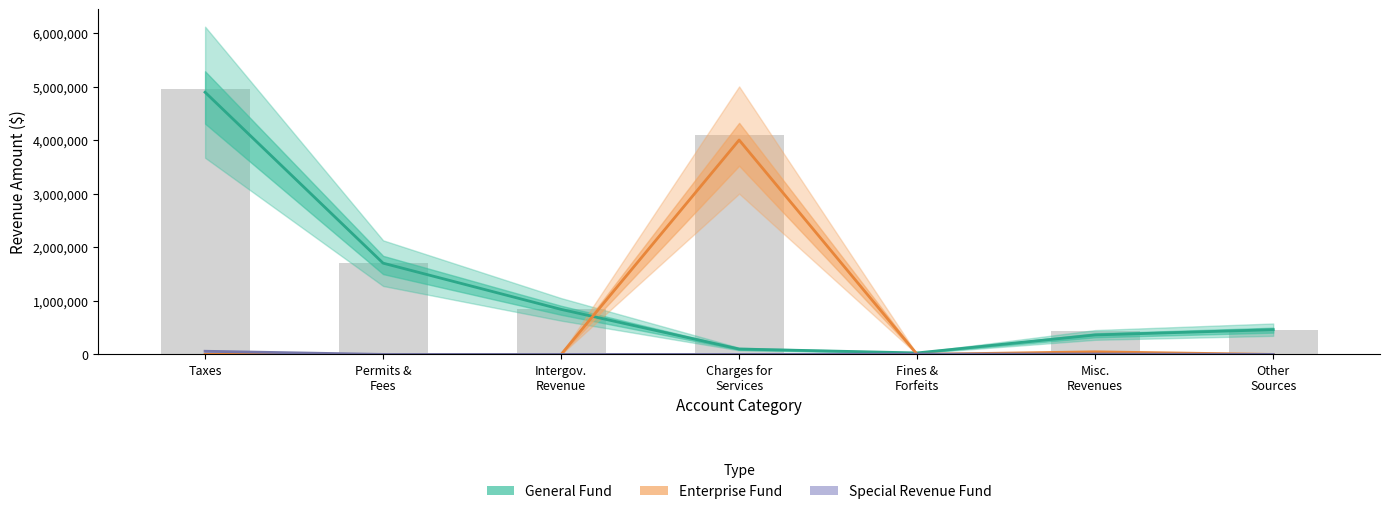

Are the bars grouped side by side (vs. stacked)?

Yes